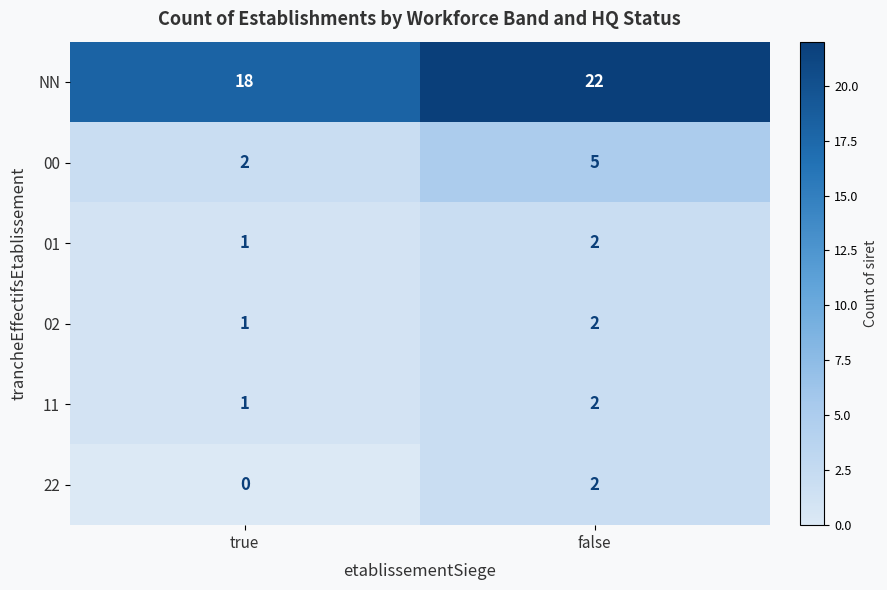

Which series has the largest range (max minus min)?

NN